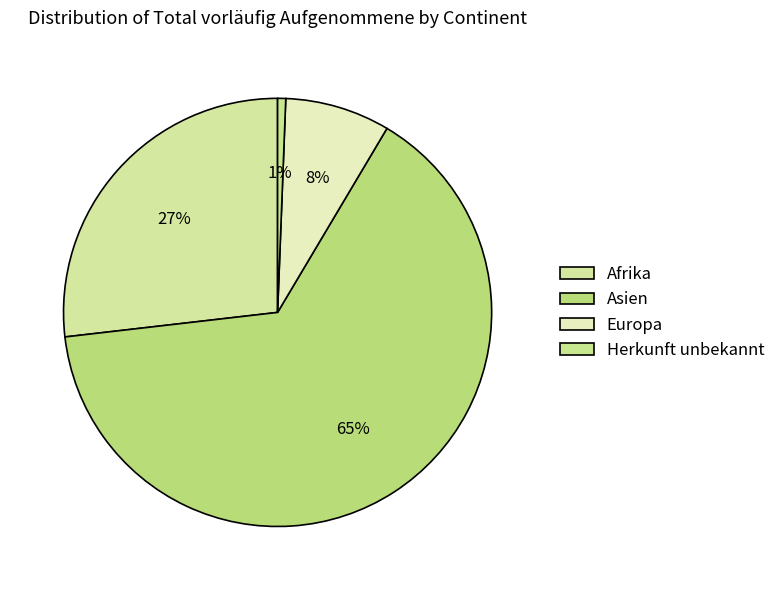

Count the number of slices in the pie.

4